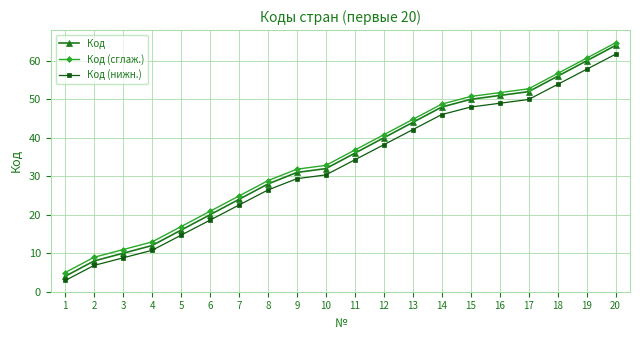

What is the difference between the Код (нижн.) values at 14 and 19?

11.8